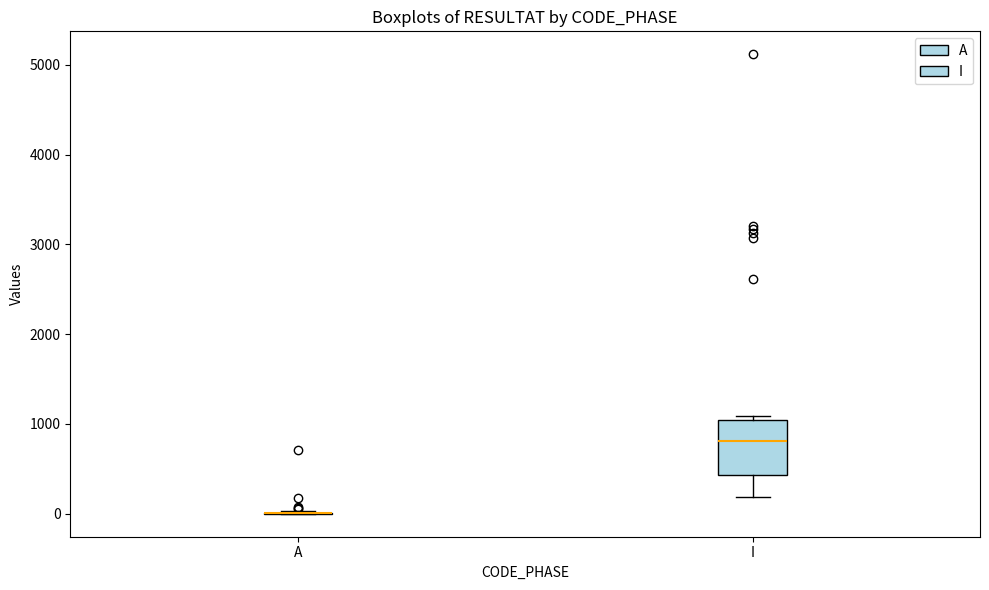

Reading left to right, read every box against the y-axis: the position of its median line, the range the box covers, and the ends of its whiskers. The values are not printed on the chart, so give them approximately, as read against the axis.

A: box collapsed to a line at 0, whiskers 0 to 0
I: median 800, box 400 to 1000, whiskers 200 to 1100